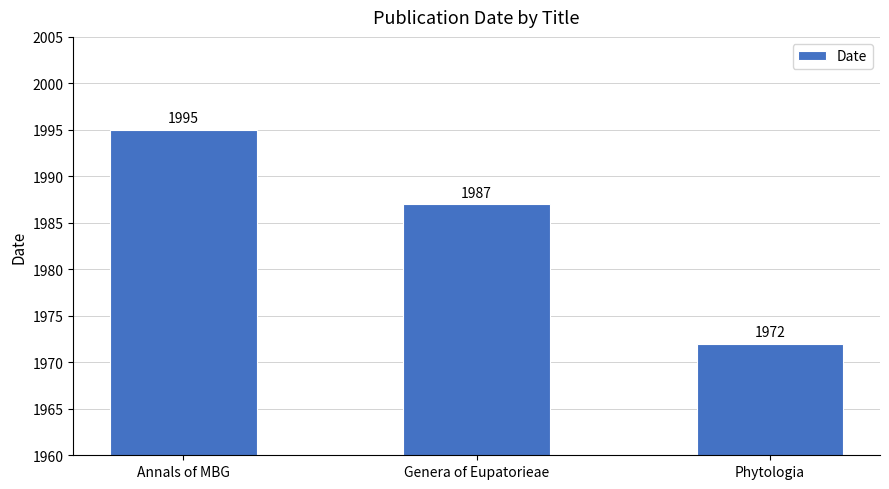

How many series are shown in this chart?

1